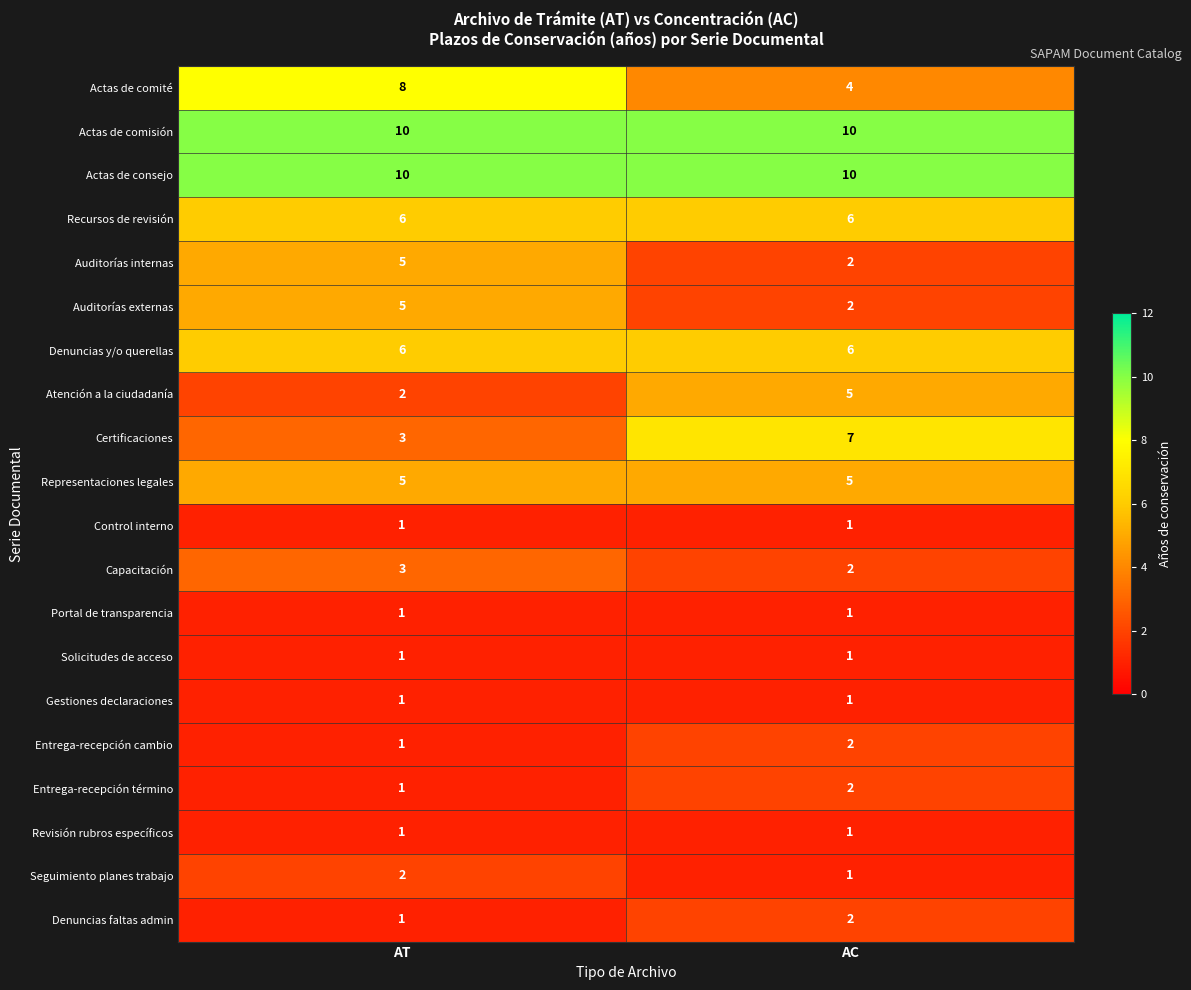

At how many categories does at least one series exceed 7?

2